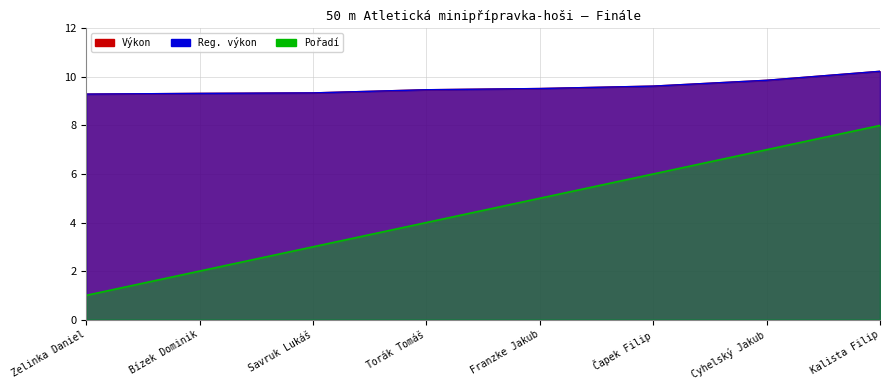

Count the Pořadí values in the range 3 to 7.

5